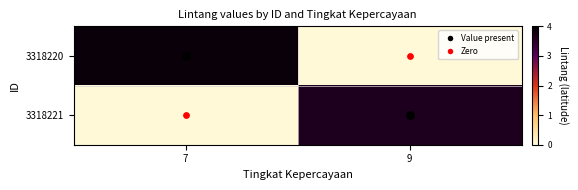

Which series changed the most between 7 and 9?

3318220